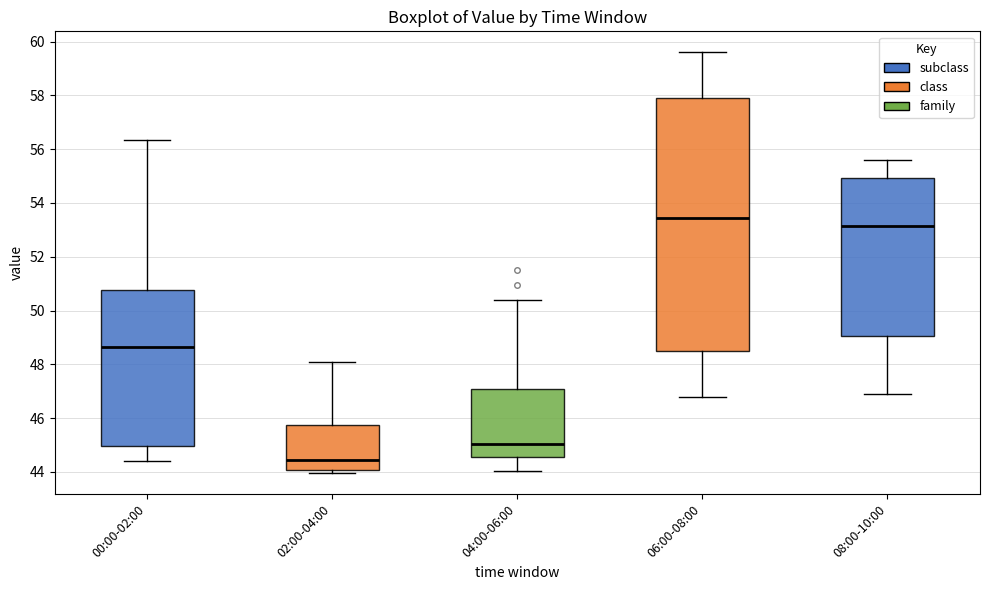

Reading left to right, read every box against the y-axis: the position of its median line, the range the box covers, and the ends of its whiskers. The values are not printed on the chart, so give them approximately, as read against the axis.

00:00-02:00: median 48.6, box 45.0 to 50.8, whiskers 44.4 to 56.4
02:00-04:00: median 44.4, box 44.0 to 45.8, whiskers 44.0 (just below the box's lower edge) to 48.2
04:00-06:00: median 45.0, box 44.6 to 47.0, whiskers 44.0 to 50.4
06:00-08:00: median 53.4, box 48.6 to 58.0, whiskers 46.8 to 59.6
08:00-10:00: median 53.2, box 49.0 to 55.0, whiskers 47.0 to 55.6